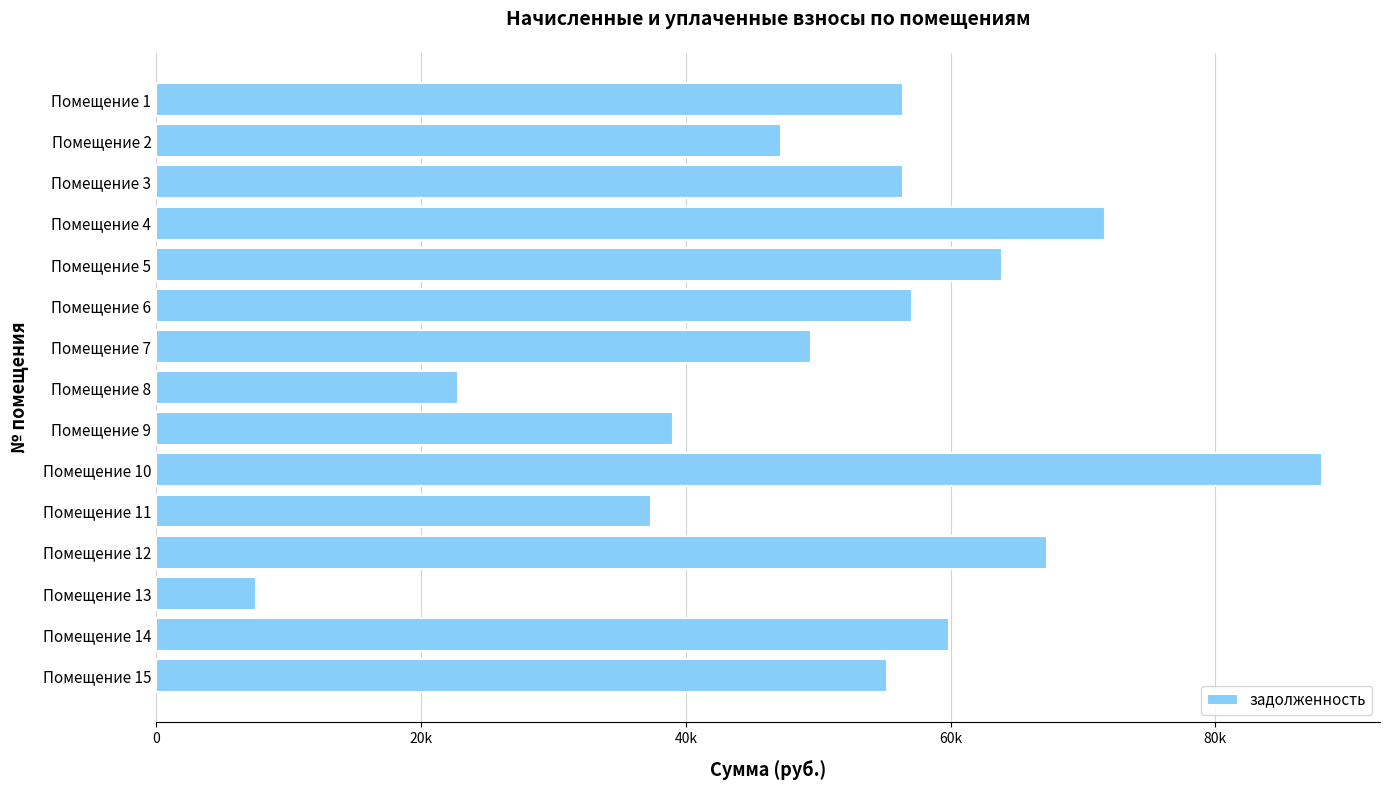

Does the chart contain any negative values?

No